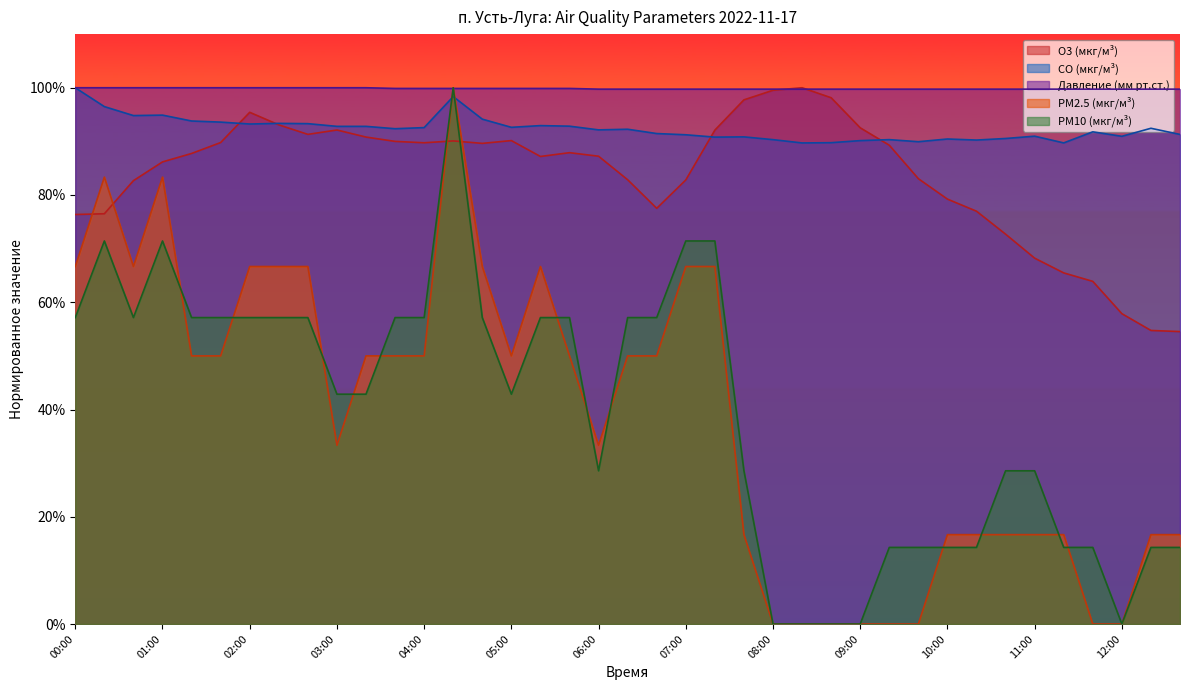

What is the sum of the O3 (мкг/м³) values at 11:40 and 09:00?

1.6